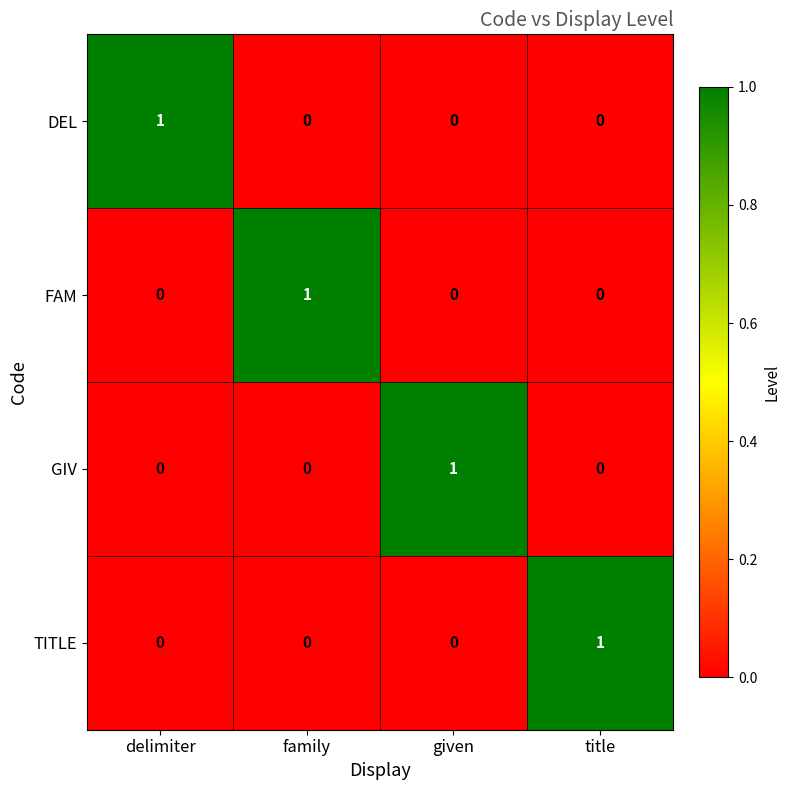

Reading left to right, list all the values displayed in this chart.

DEL: delimiter=1	family=0	given=0	title=0
FAM: delimiter=0	family=1	given=0	title=0
GIV: delimiter=0	family=0	given=1	title=0
TITLE: delimiter=0	family=0	given=0	title=1